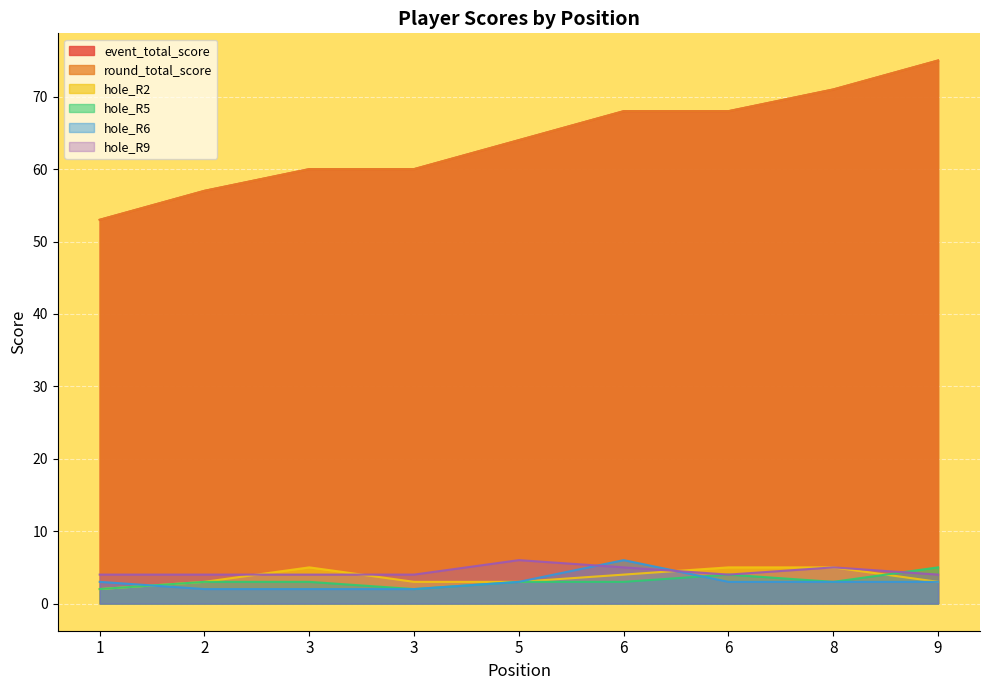

Reading right to left, transcribe all the data shown in this chart.

event_total_score: 75	71	68	68	64	60	60	57	53
round_total_score: 75	71	68	68	64	60	60	57	53
hole_R2: 3	5	5	4	3	3	5	3	2
hole_R5: 5	3	4	3	3	2	3	3	2
hole_R6: 3	3	3	6	3	2	2	2	3
hole_R9: 4	5	4	5	6	4	4	4	4